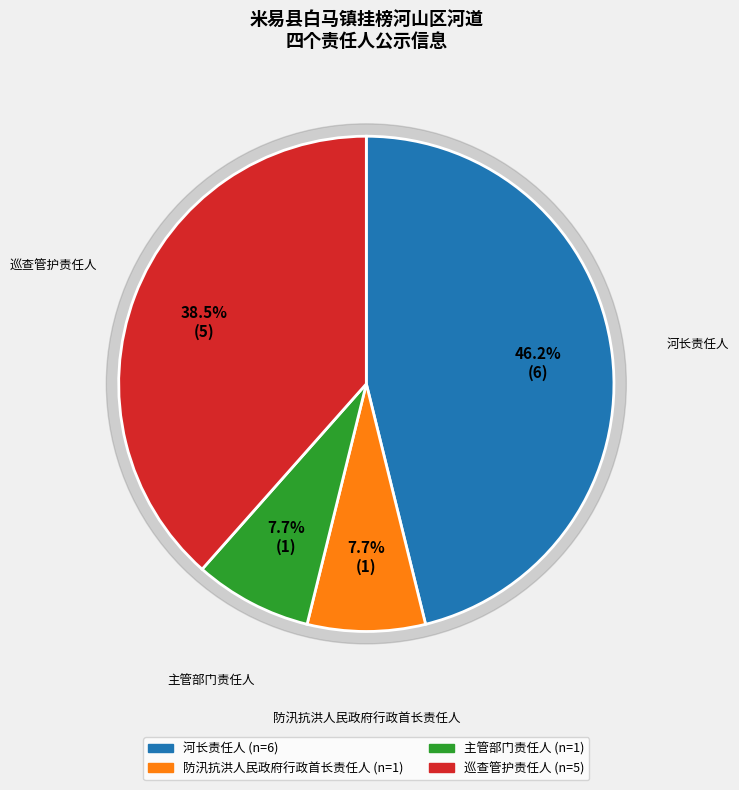

What is the largest slice in the pie chart?

河长责任人